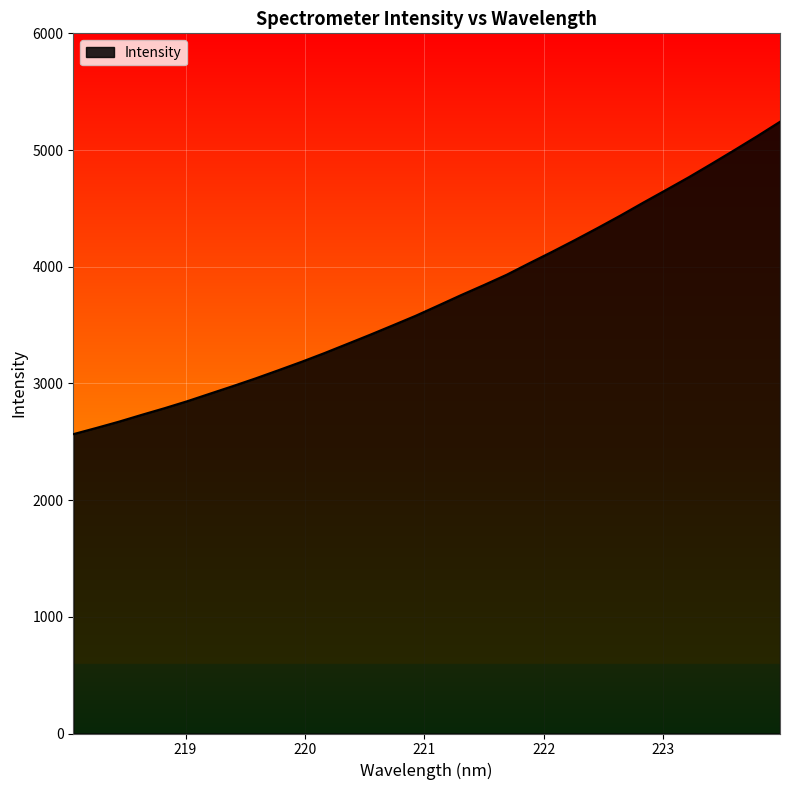

What is the difference between the maximum and minimum values?

2677.1